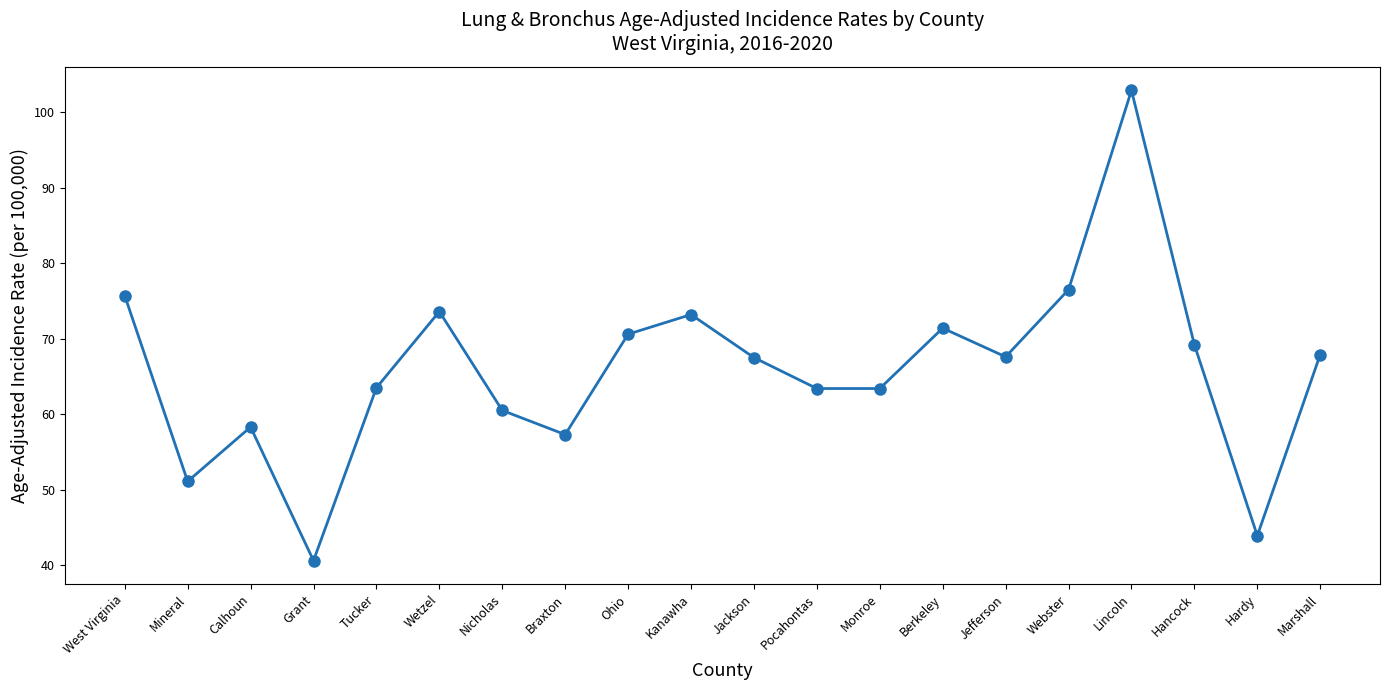

What position from the left is Braxton?

8